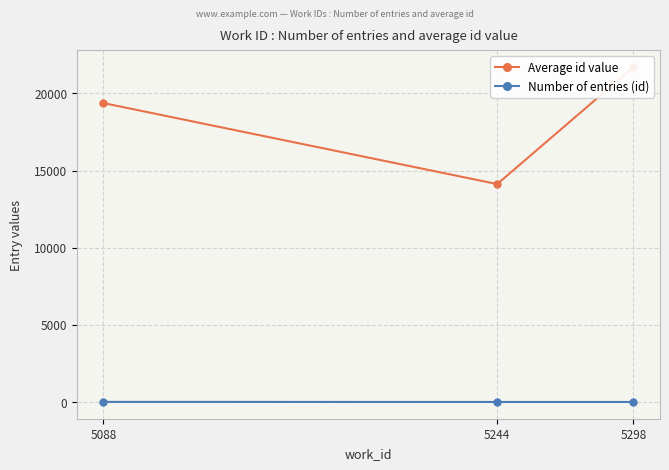

Does the chart have visible grid lines?

Yes